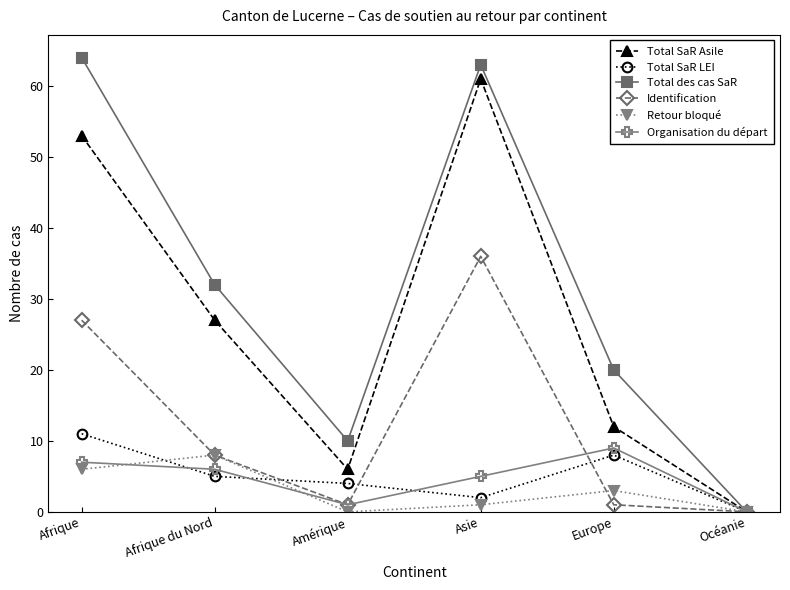

Is it true that Identification equals 0 at Océanie?

True